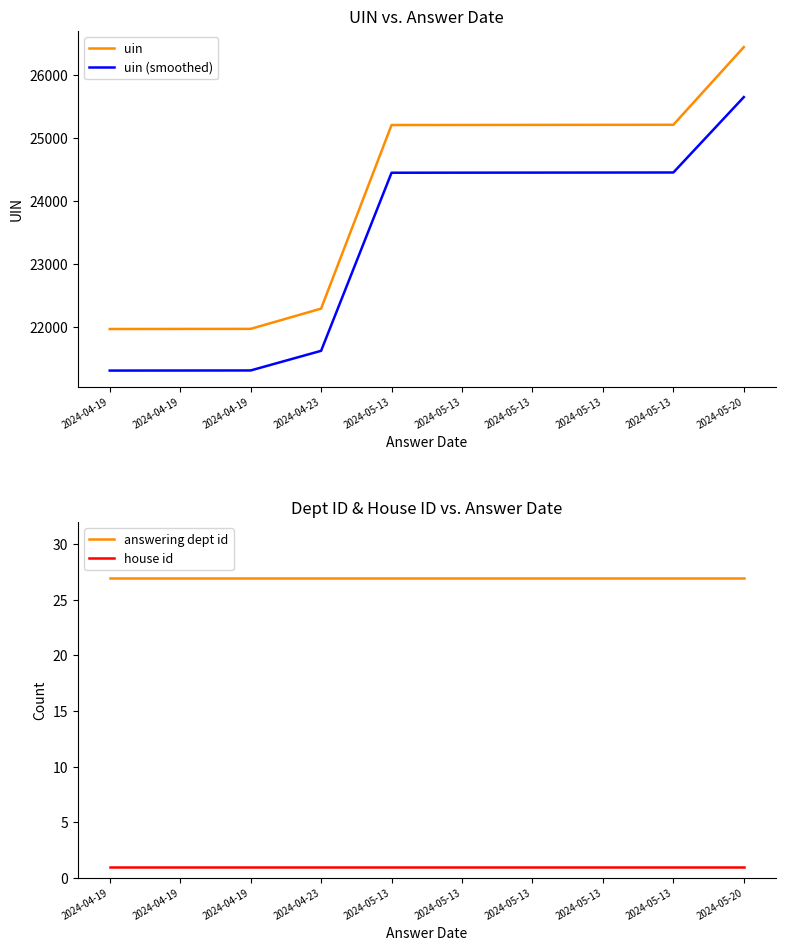

True or false: answering dept id and house id cross at least once.

False